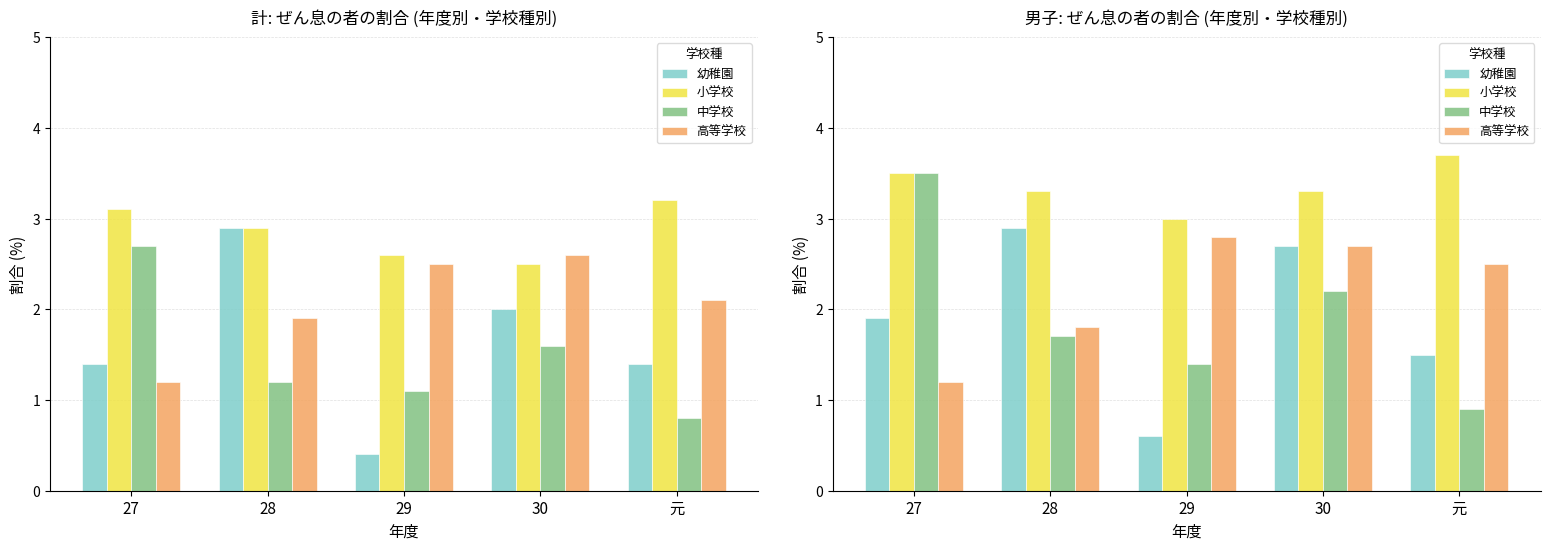

The 幼稚園 series shows 2.9 at 27. True or false?

False